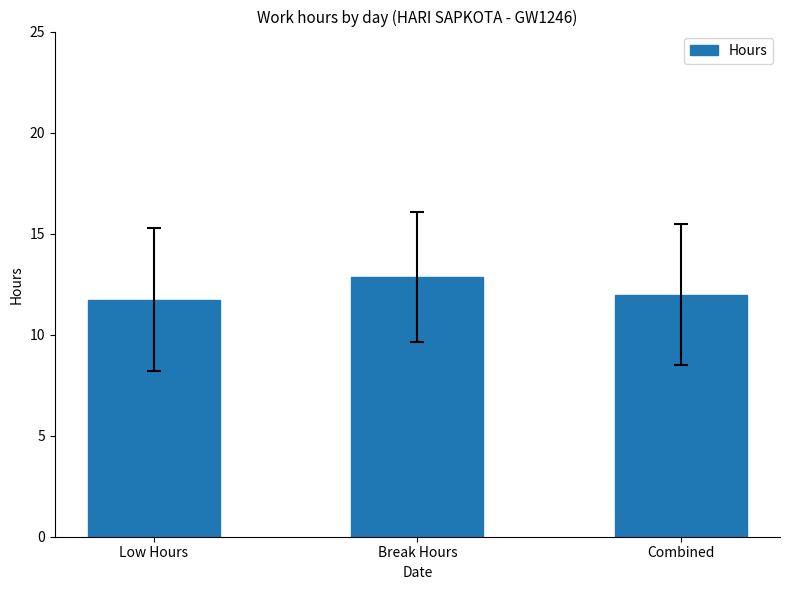

Which category has the highest value across all series?

Break Hours